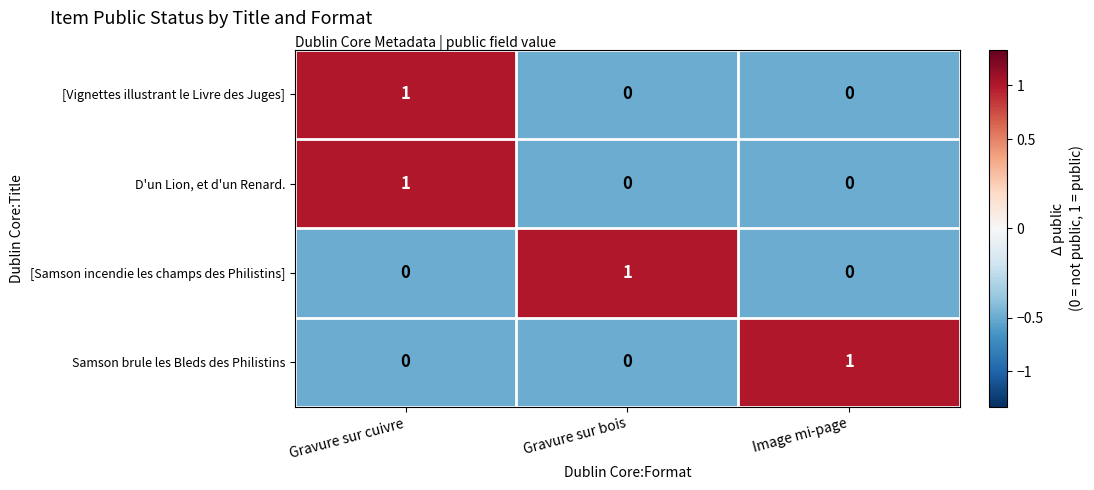

At which category is the sum across all series the highest?

Gravure sur cuivre